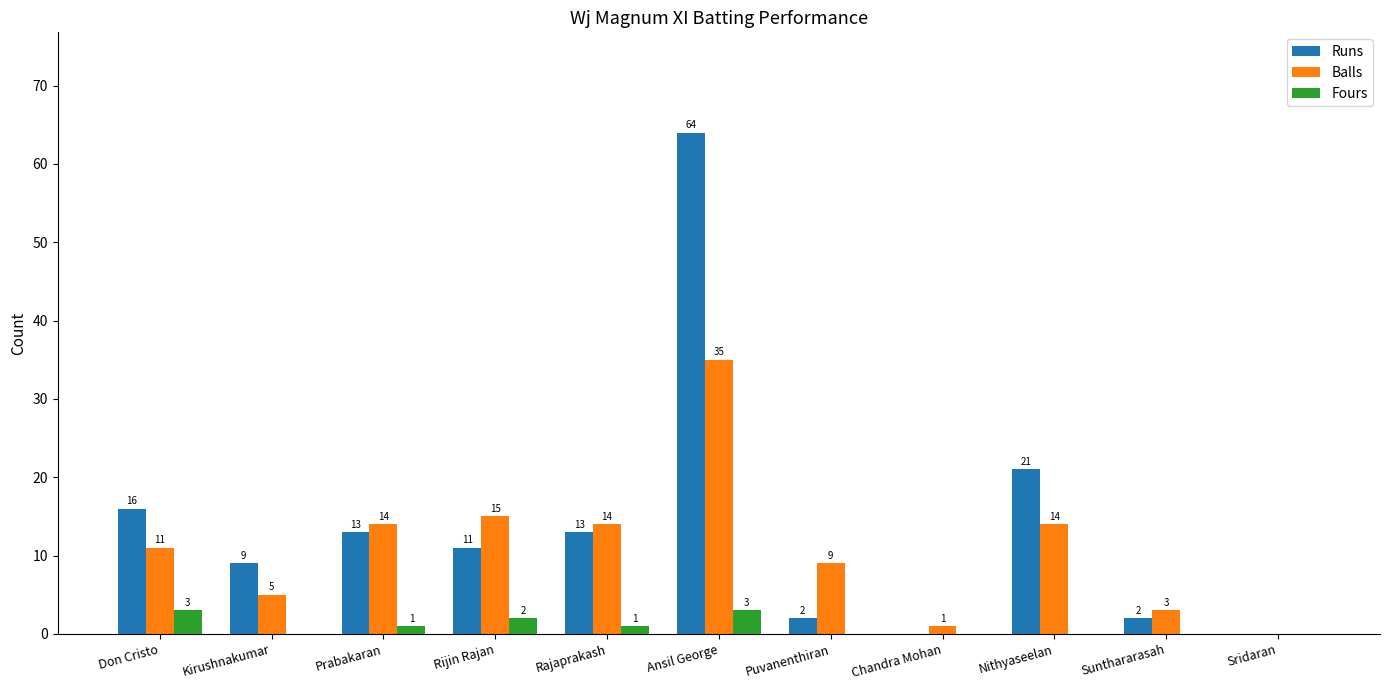

What is the sum of the Balls values at Sunthararasah and Puvanenthiran?

12